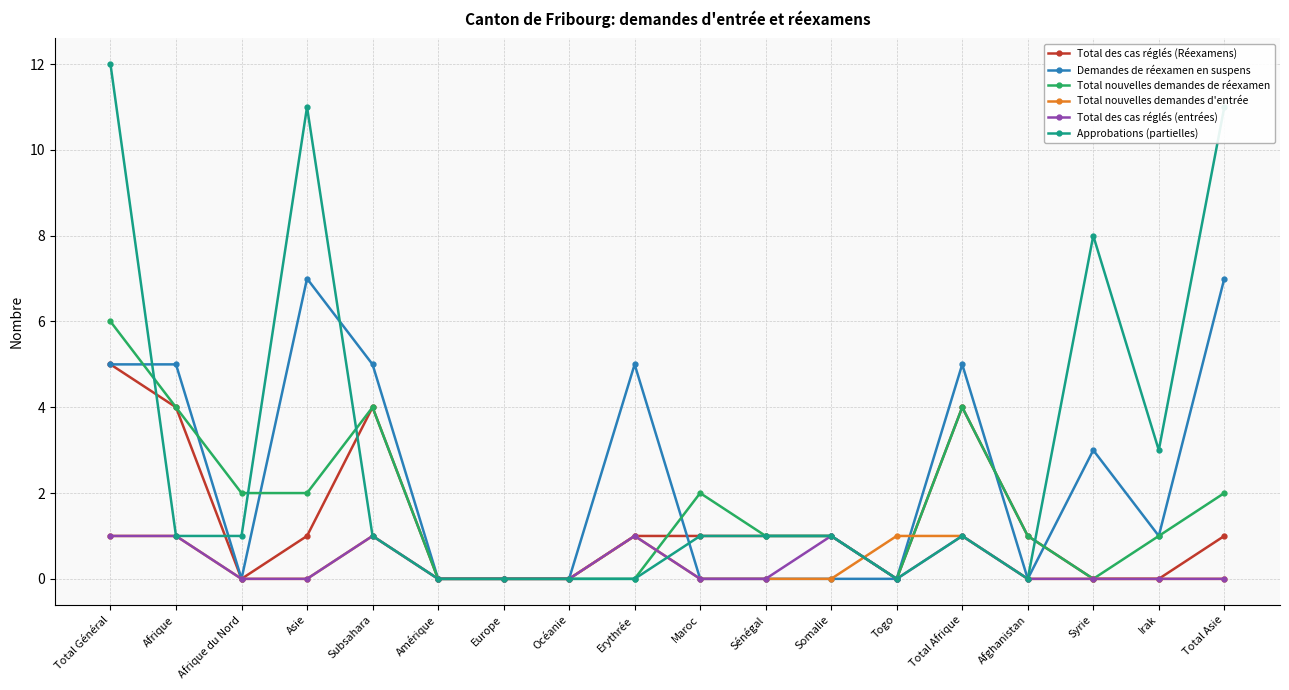

Count the number of data series in this chart.

6